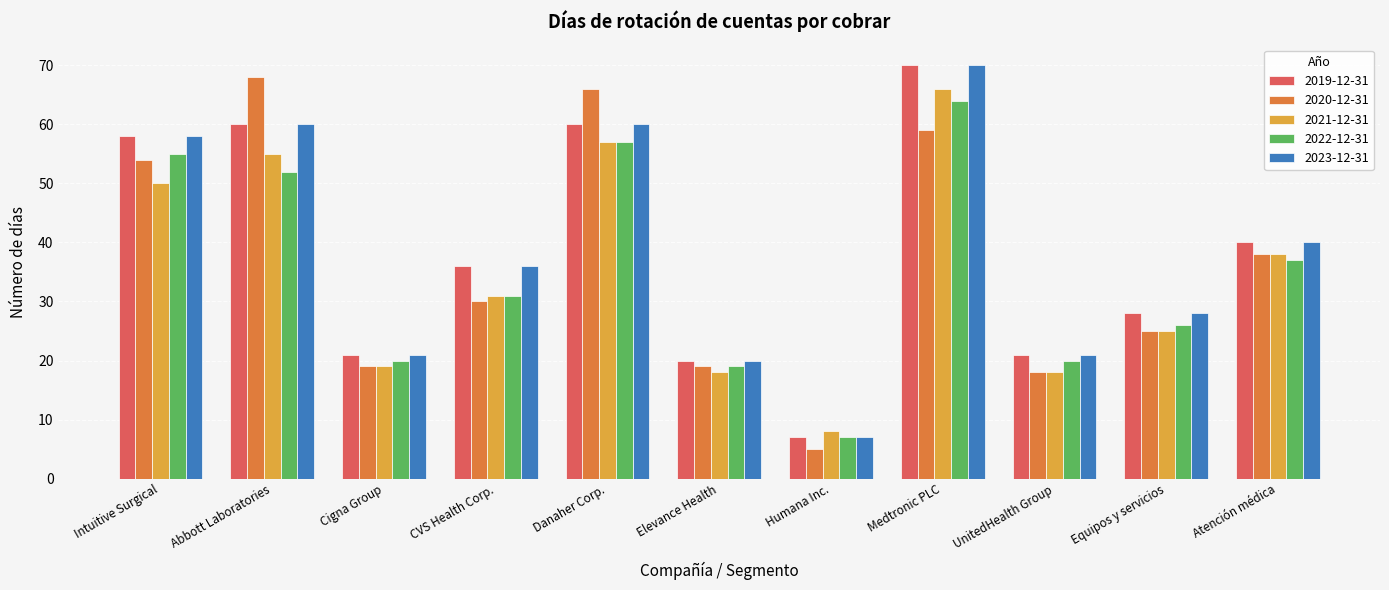

What is the difference between the highest and lowest values at Danaher Corp.?

9